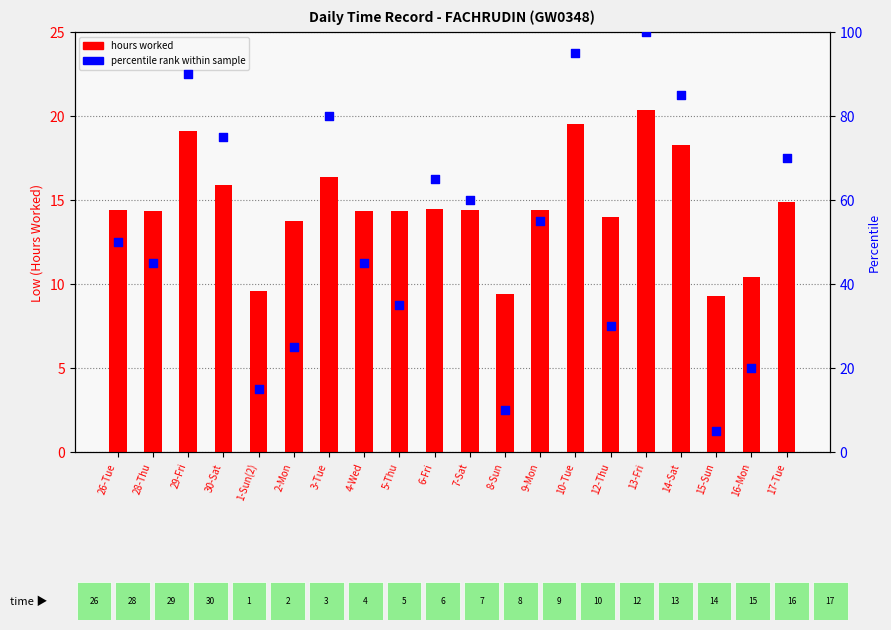

Which series contains the highest Y value?

percentile rank within sample